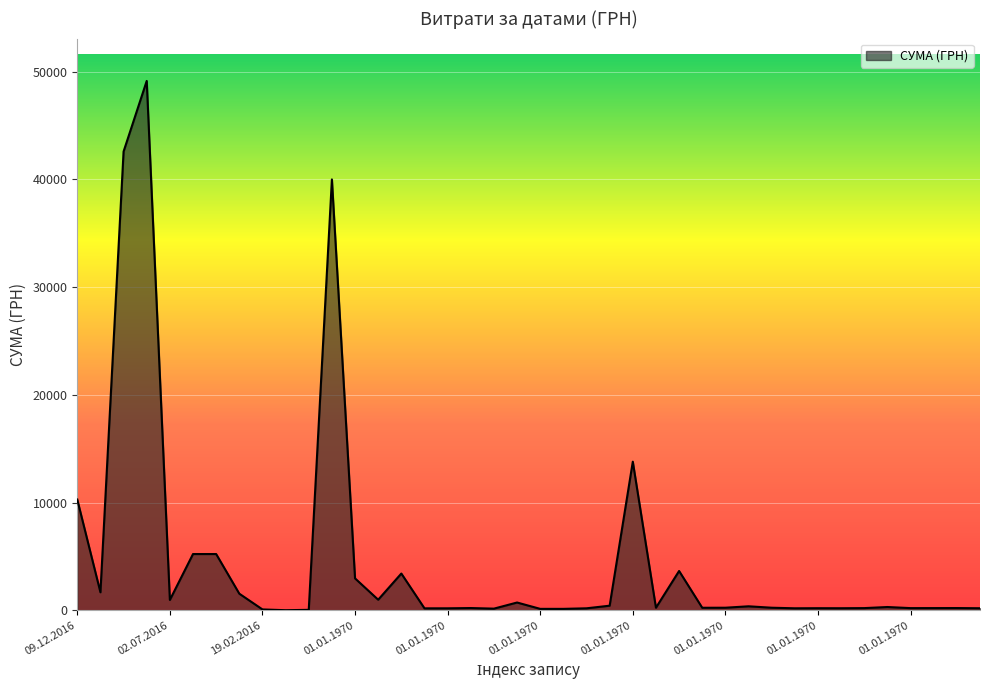

What is the maximum value shown in the chart?

49140.0